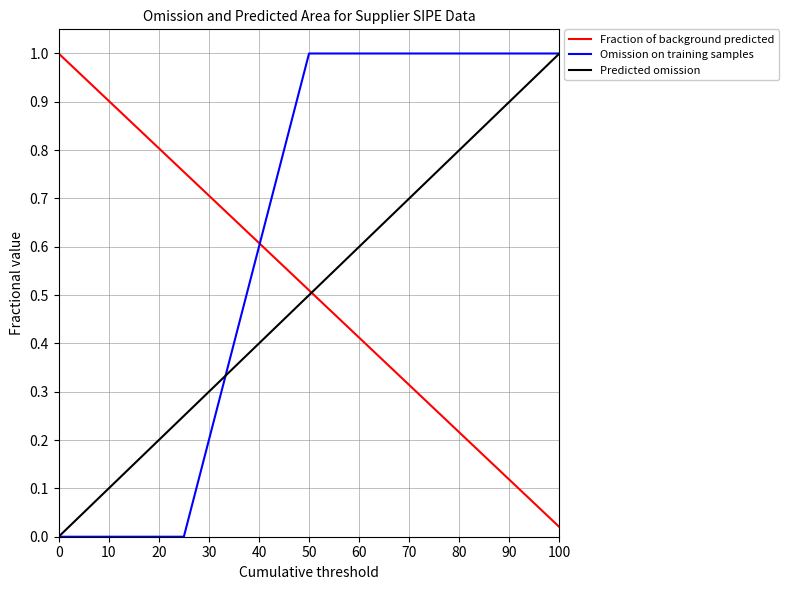

Which series has the largest total across all categories?

Omission on training samples